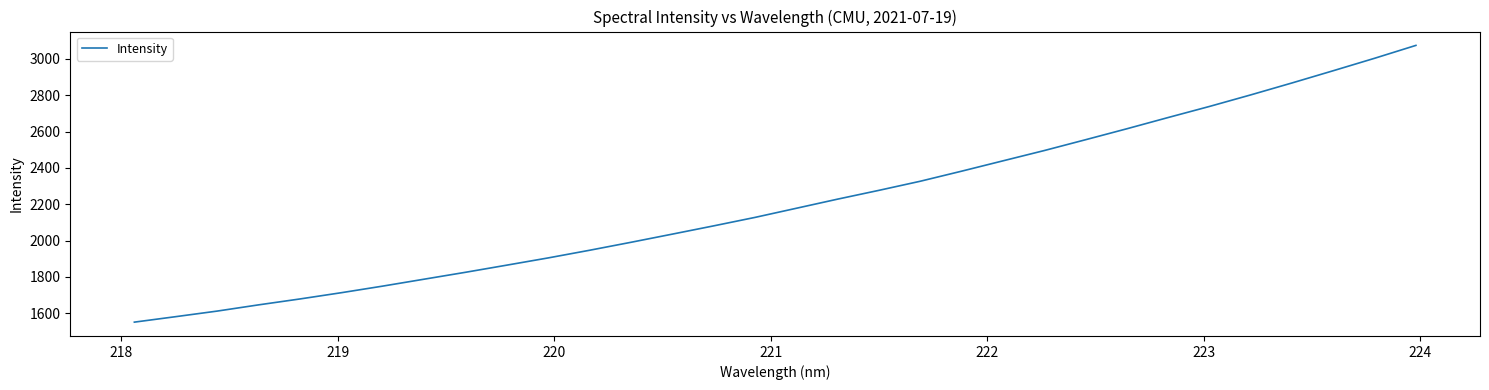

What is the difference between the maximum and minimum values?

1521.8